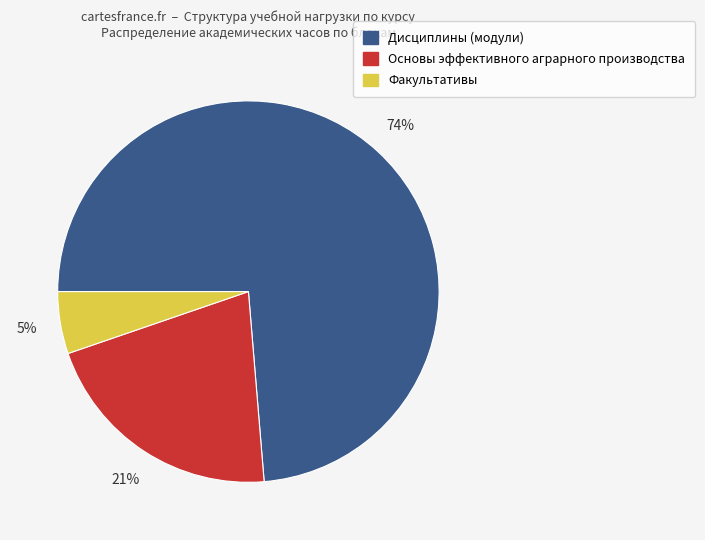

To the nearest percent, what is the average slice percentage?

33%